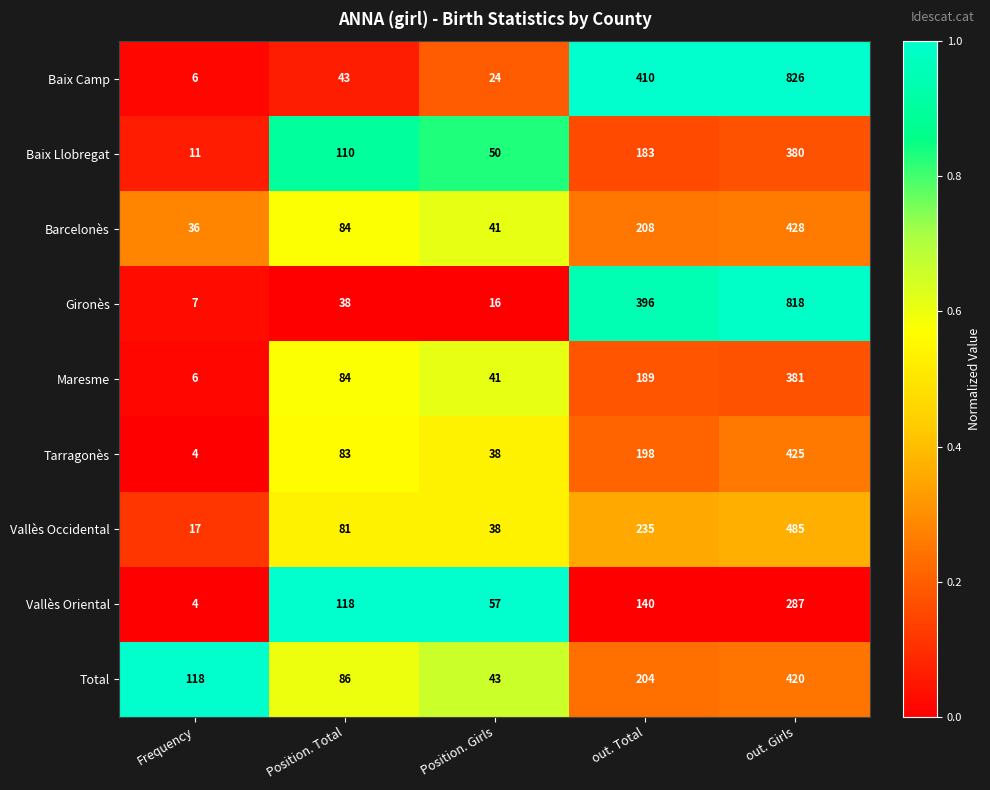

Is it true that Gironès equals 7 at Frequency?

True